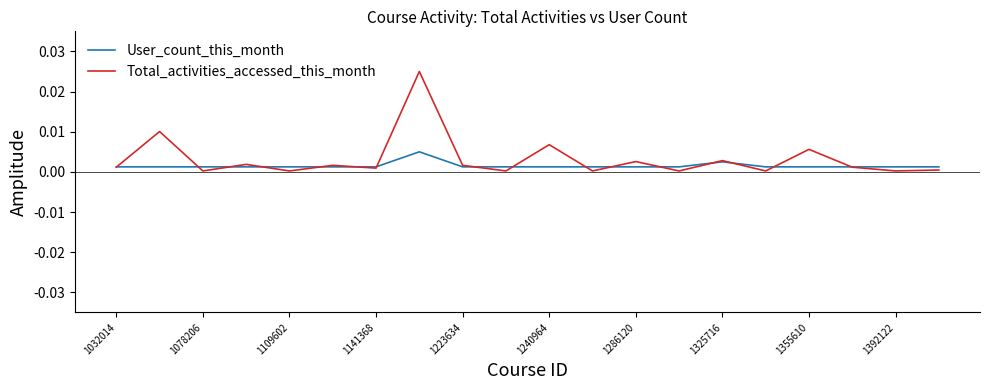

Which series has the largest range (max minus min)?

Total_activities_accessed_this_month